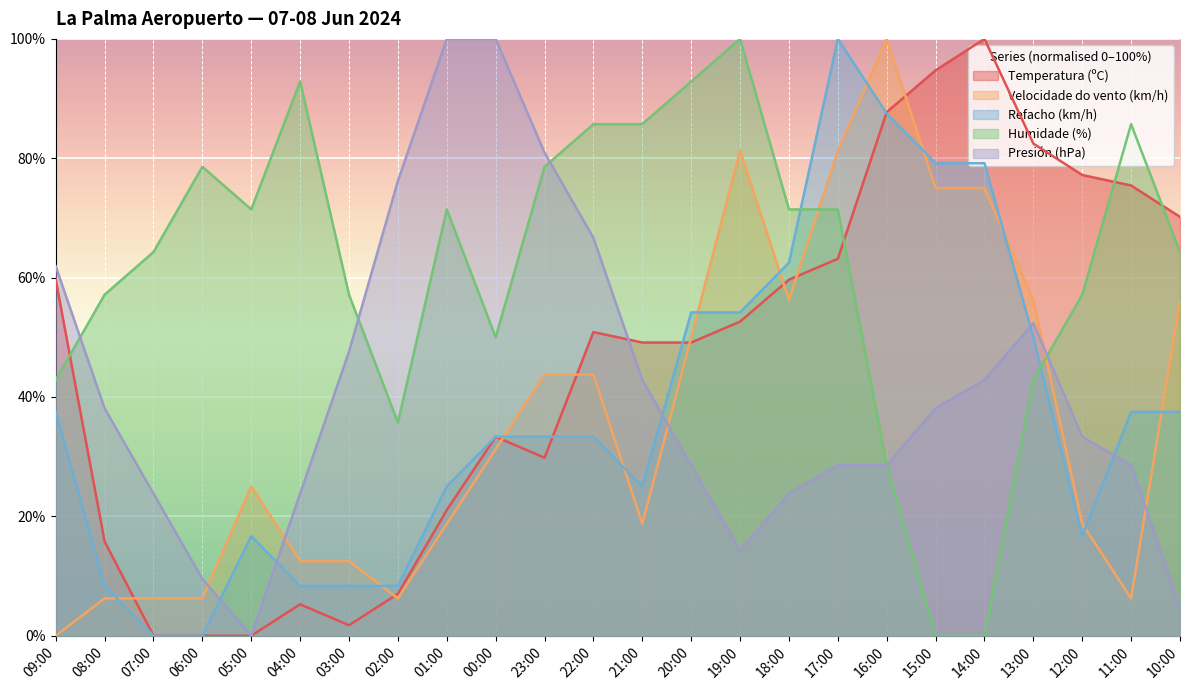

What is the label of the 6th point from the left?

04:00